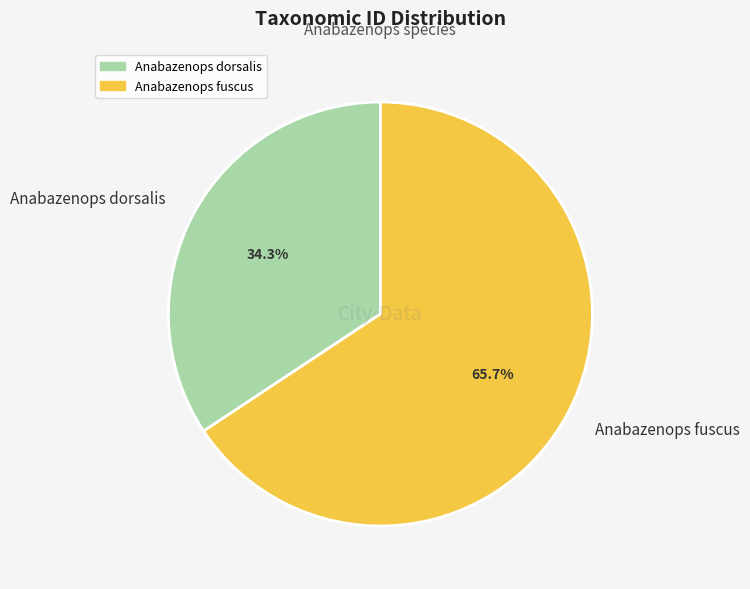

Rank the categories by value from highest to lowest.

Anabazenops fuscus, Anabazenops dorsalis